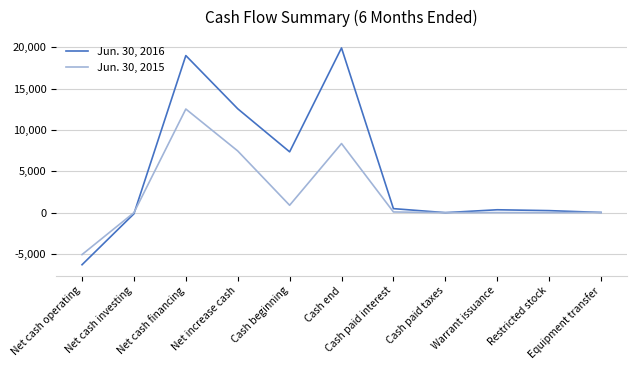

Is the value of Jun. 30, 2015 at Cash end greater than the value of Jun. 30, 2016 at Cash paid interest?

Yes